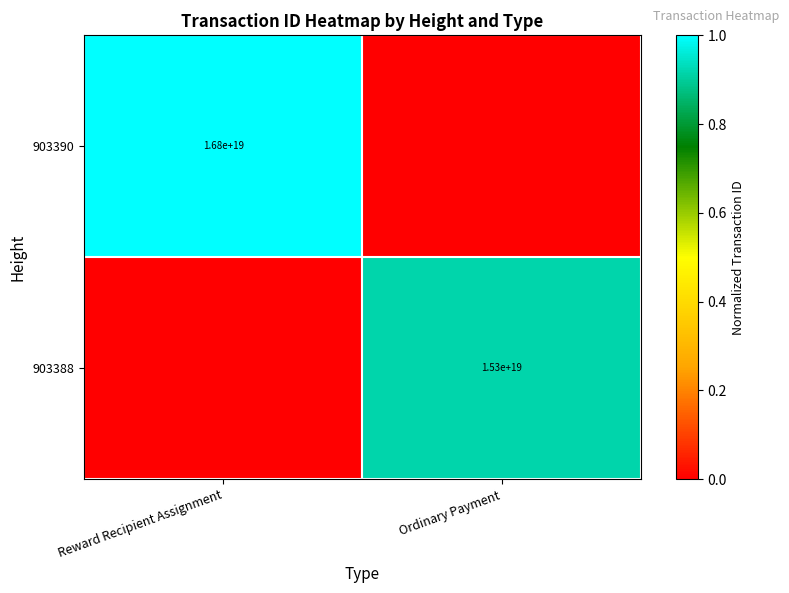

True or false: 903390 has a value of 7613835267052269568 at Reward Recipient Assignment.

False